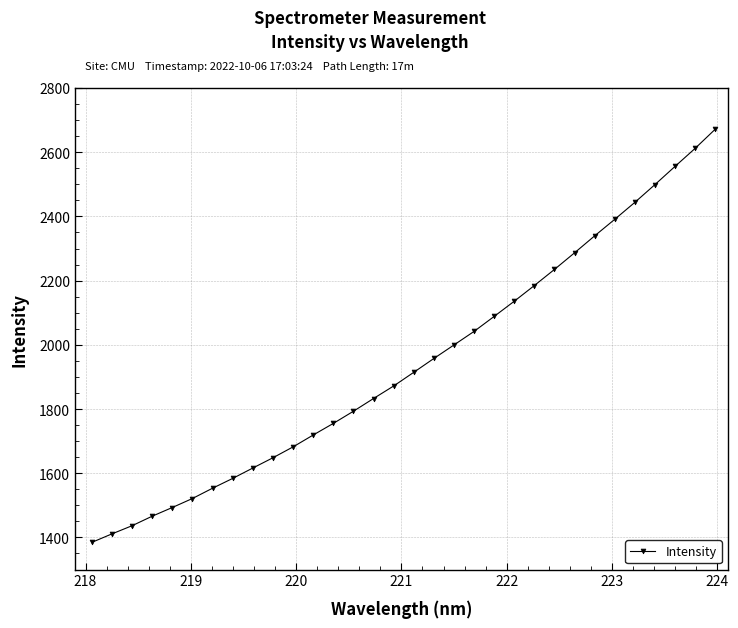

What is the smallest value displayed?

1384.5